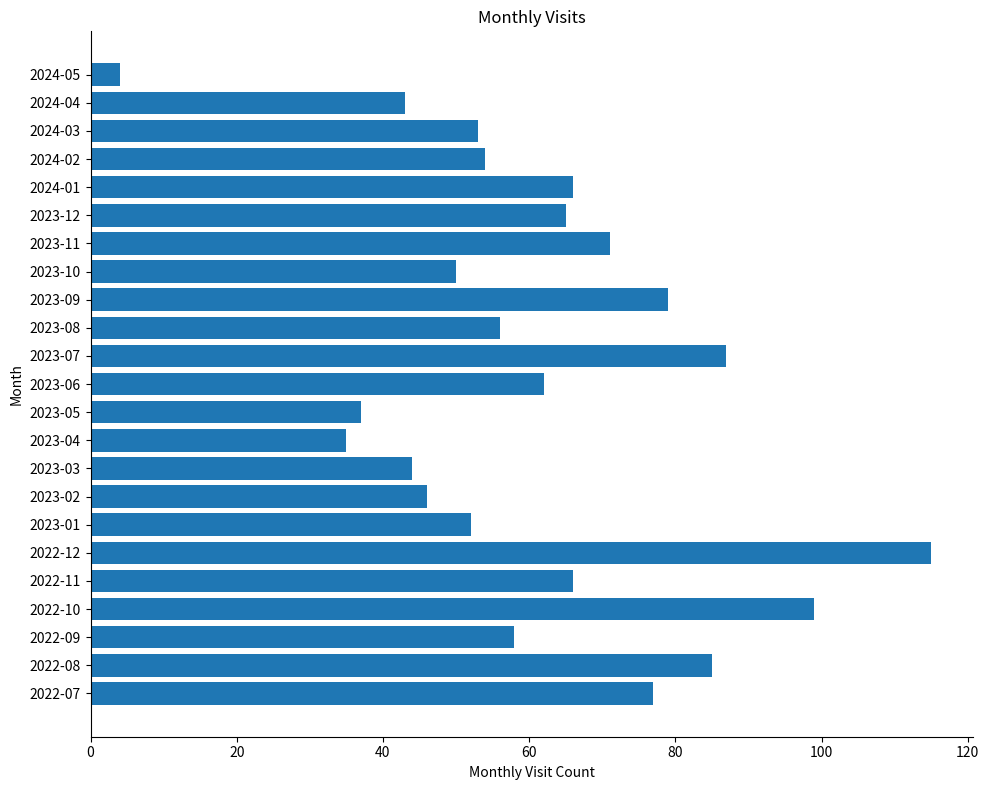

What is the sum of all values?

1404